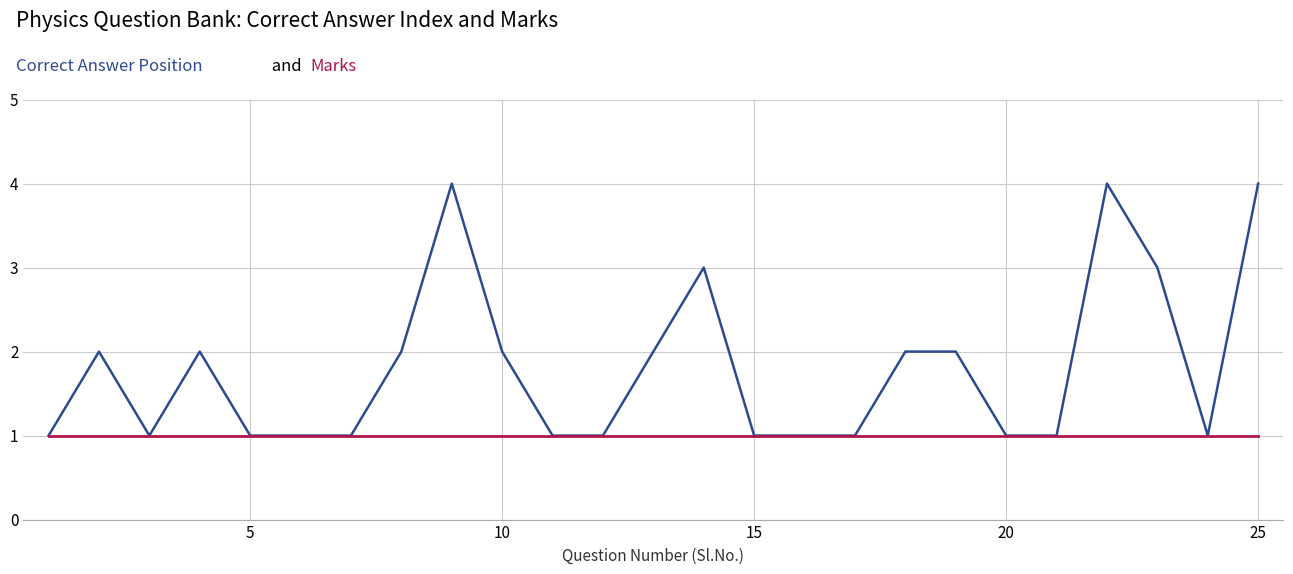

What is the greatest value displayed?

4